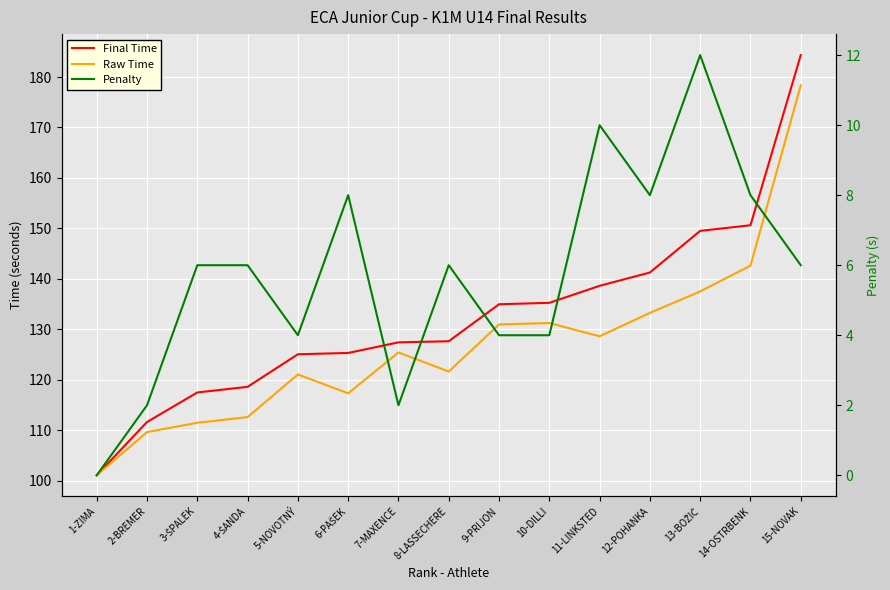

Rank the series at 2-BREMER from lowest to highest value.

Penalty, Raw Time, Final Time